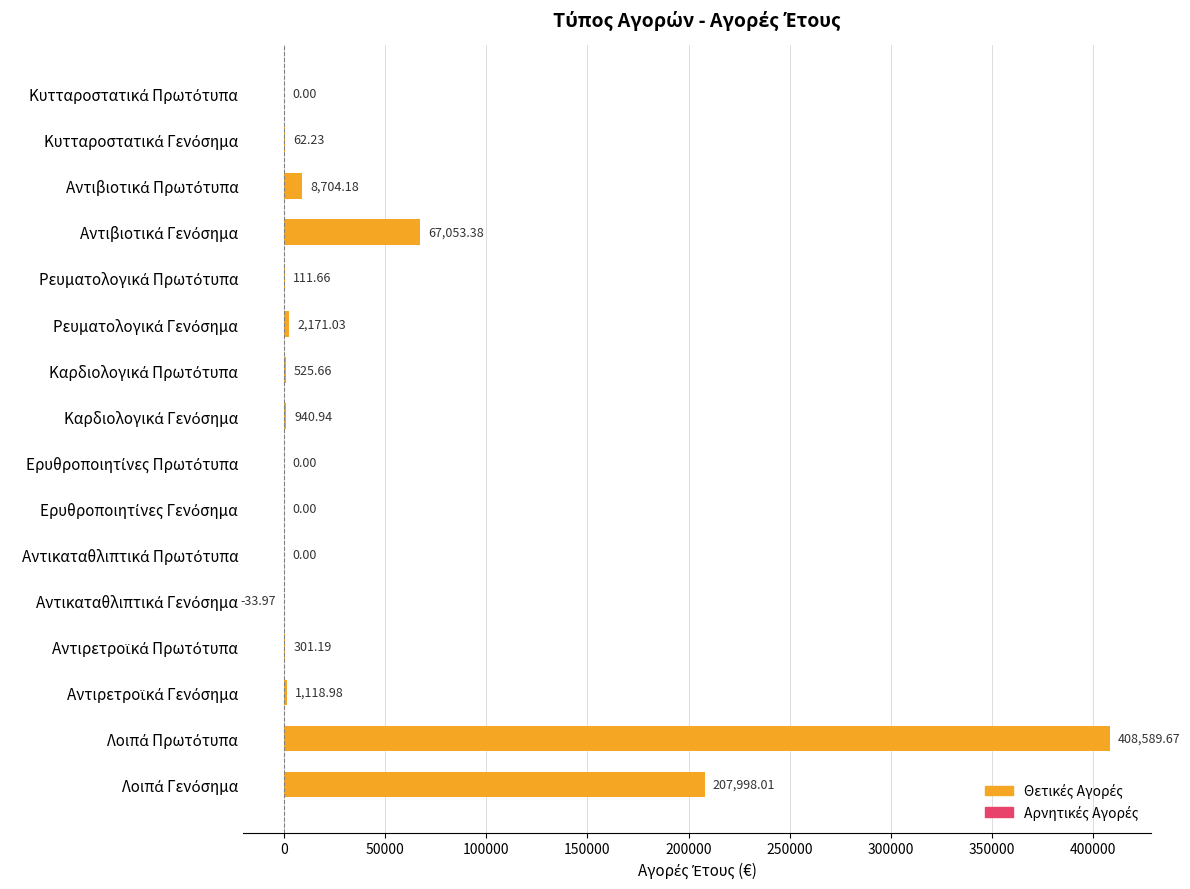

How many values exceed 525?

8